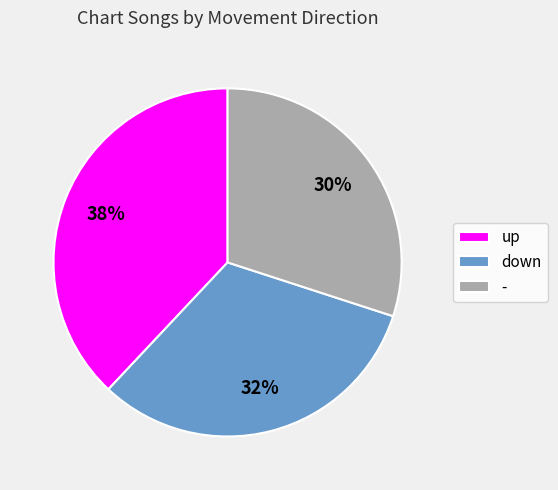

Which category has the biggest portion of the pie?

up